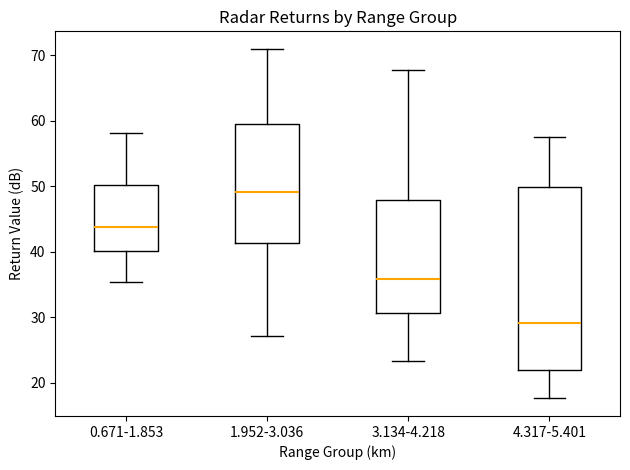

Reading left to right, read every box against the y-axis: the position of its median line, the range the box covers, and the ends of its whiskers. The values are not printed on the chart, so give them approximately, as read against the axis.

0.671-1.853: median 44, box 40 to 50, whiskers 35 to 58
1.952-3.036: median 49, box 41 to 60, whiskers 27 to 71
3.134-4.218: median 36, box 31 to 48, whiskers 23 to 68
4.317-5.401: median 29, box 22 to 50, whiskers 18 to 58